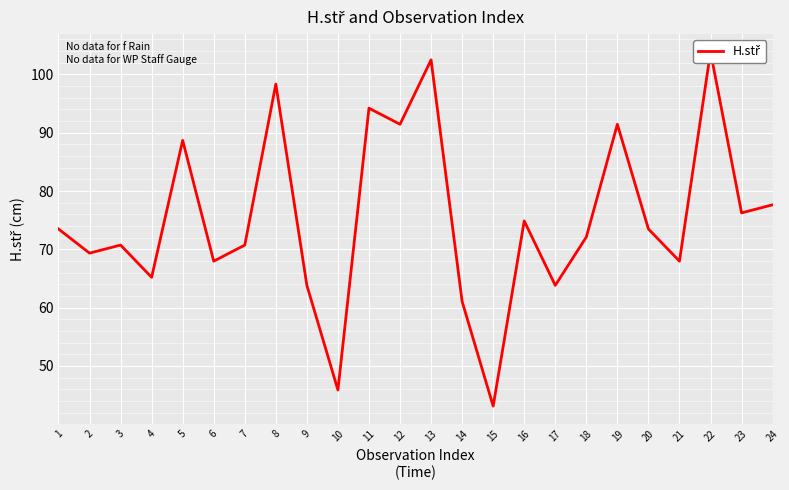

Where is the data nearest to the value 73?

1